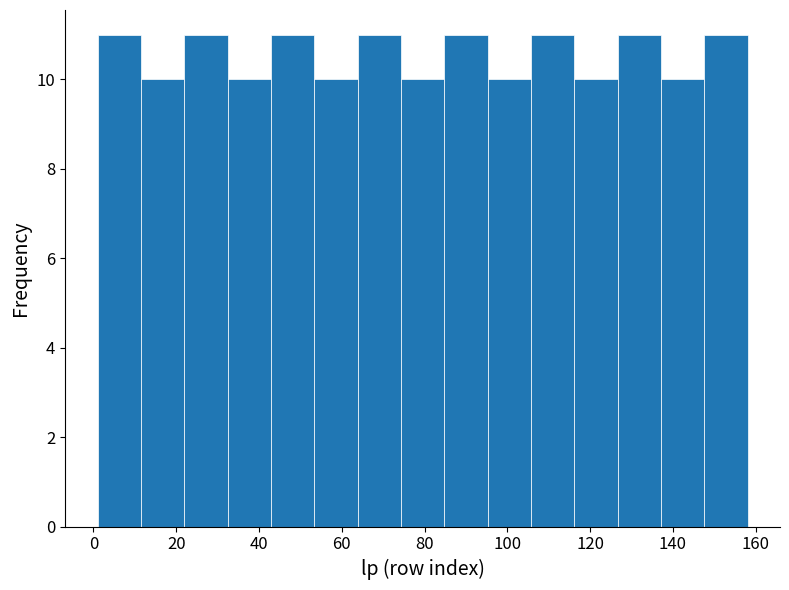

What is the height of the bar covering 126 to 138 on the x-axis? Neither the bar edges nor the heights are printed on the chart, so give them approximately, as read against the axes.

11